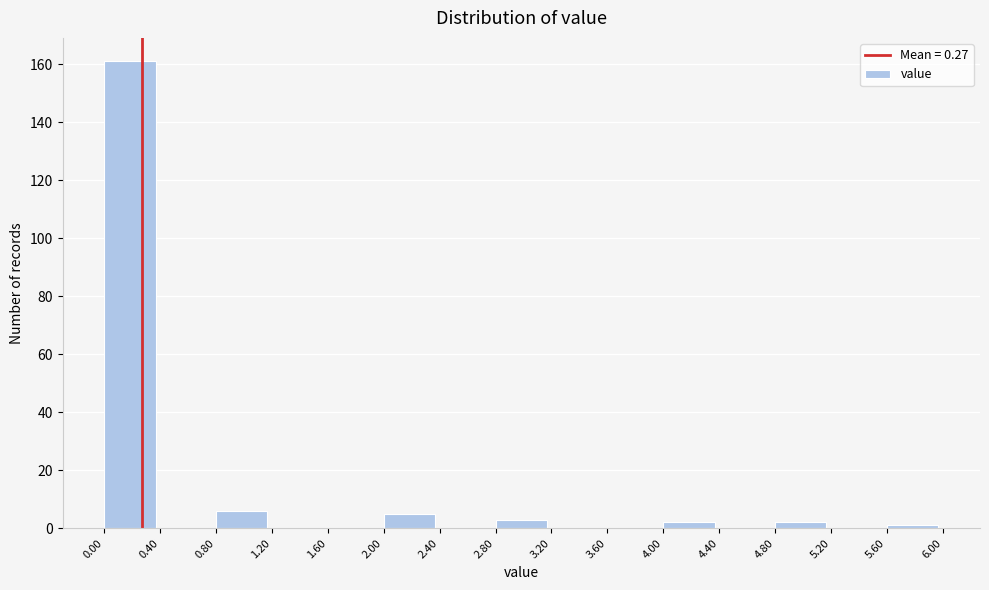

What is the height of the bar covering 4.00 to 4.40 on the x-axis? The values are not printed on the chart, so give them approximately, as read against the axis.

2